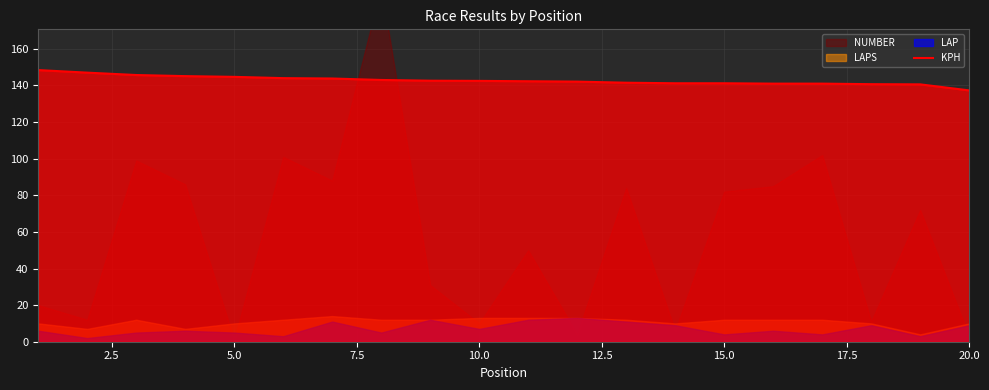

What is the maximum value for KPH?

148.4